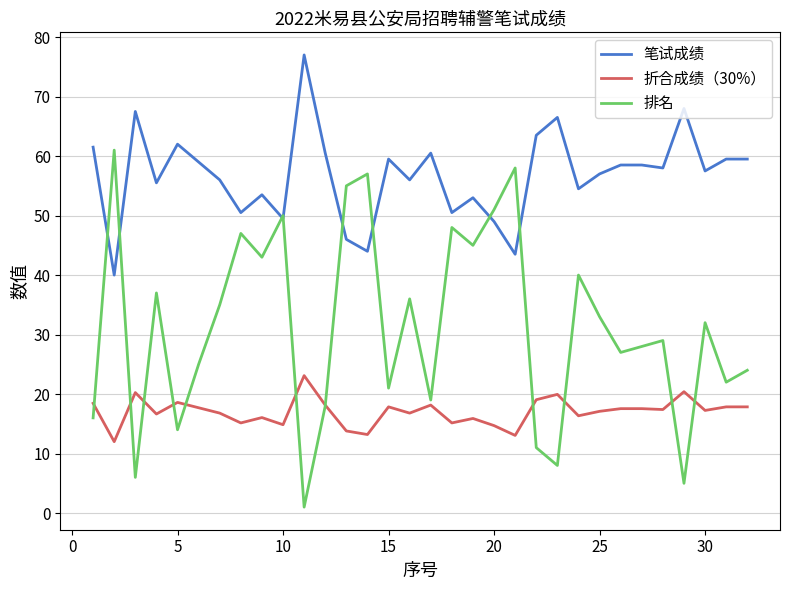

Which series has the largest total across all categories?

笔试成绩